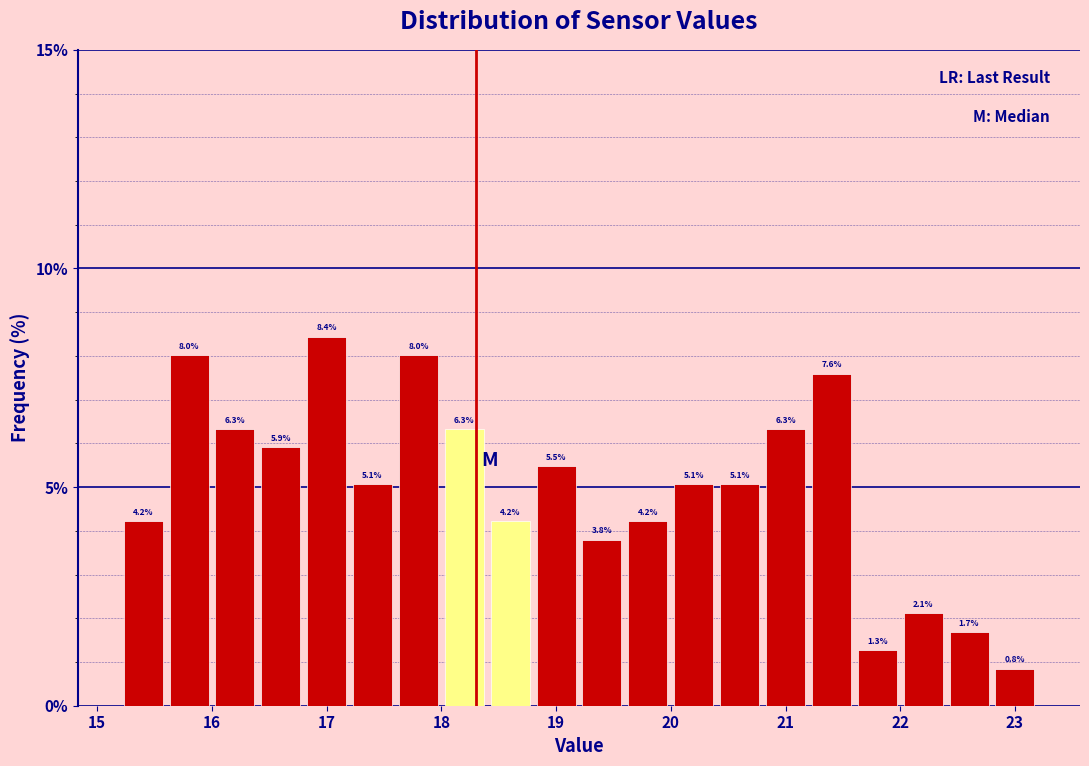

Reading left to right, list every bar in this chart as the range it spans on the x-axis followed by its height.

15.2 to 15.6: 4.2
15.6 to 16.0: 8.0
16.0 to 16.4: 6.3
16.4 to 16.8: 5.9
16.8 to 17.2: 8.4
17.2 to 17.6: 5.1
17.6 to 18.0: 8.0
18.0 to 18.4: 6.3
18.4 to 18.8: 4.2
18.8 to 19.2: 5.5
19.2 to 19.6: 3.8
19.6 to 20.0: 4.2
20.0 to 20.4: 5.1
20.4 to 20.8: 5.1
20.8 to 21.2: 6.3
21.2 to 21.6: 7.6
21.6 to 22.0: 1.3
22.0 to 22.4: 2.1
22.4 to 22.8: 1.7
22.8 to 23.2: 0.8